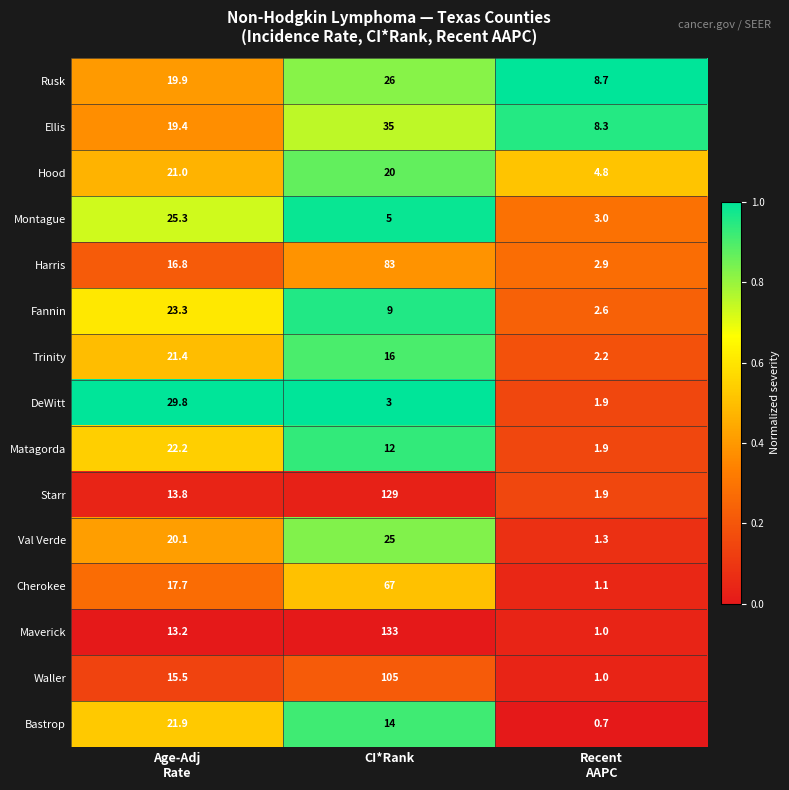

List the series in order of their peak value, highest first.

Maverick, Starr, Waller, Harris, Cherokee, Ellis, DeWitt, Rusk, Montague, Val Verde, Fannin, Matagorda, Bastrop, Trinity, Hood